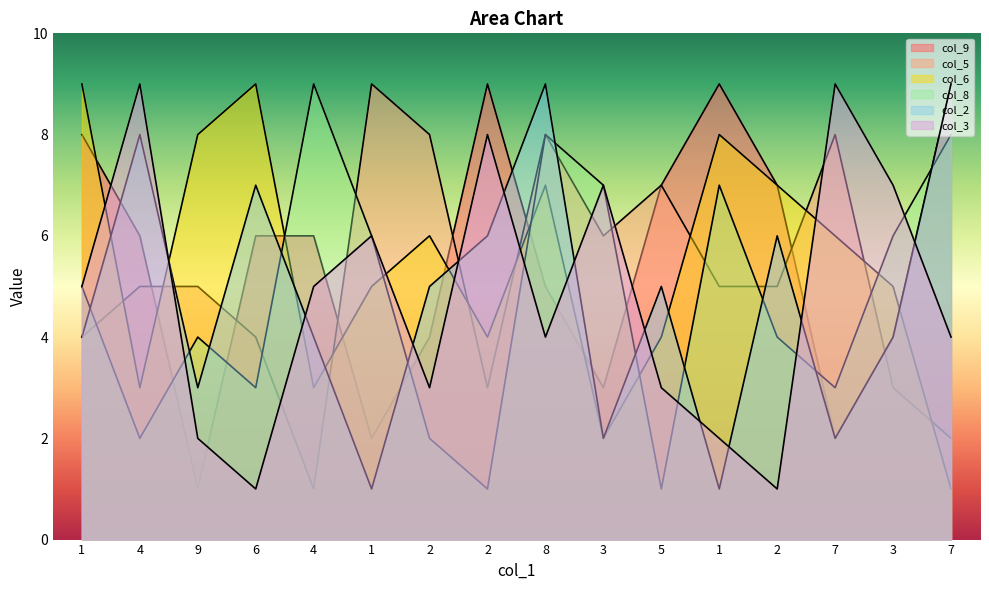

Reading right to left, list all the values displayed in this chart.

col_9: 7=9	3=4	7=2	2=7	1=9	5=7	3=3	8=5	2=9	2=4	1=2	4=6	6=6	9=1	4=6	1=8
col_5: 7=2	3=3	7=8	2=5	1=5	5=7	3=6	8=8	2=3	2=8	1=9	4=1	6=4	9=5	4=5	1=4
col_6: 7=1	3=5	7=6	2=7	1=8	5=4	3=2	8=7	2=4	2=6	1=5	4=3	6=9	9=8	4=3	1=9
col_8: 7=8	3=6	7=3	2=4	1=7	5=1	3=7	8=8	2=1	2=2	1=6	4=9	6=3	9=4	4=2	1=5
col_2: 7=9	3=4	7=2	2=6	1=1	5=5	3=2	8=9	2=6	2=5	1=1	4=4	6=7	9=3	4=8	1=4
col_3: 7=4	3=7	7=9	2=1	1=2	5=3	3=7	8=4	2=8	2=3	1=6	4=5	6=1	9=2	4=9	1=5